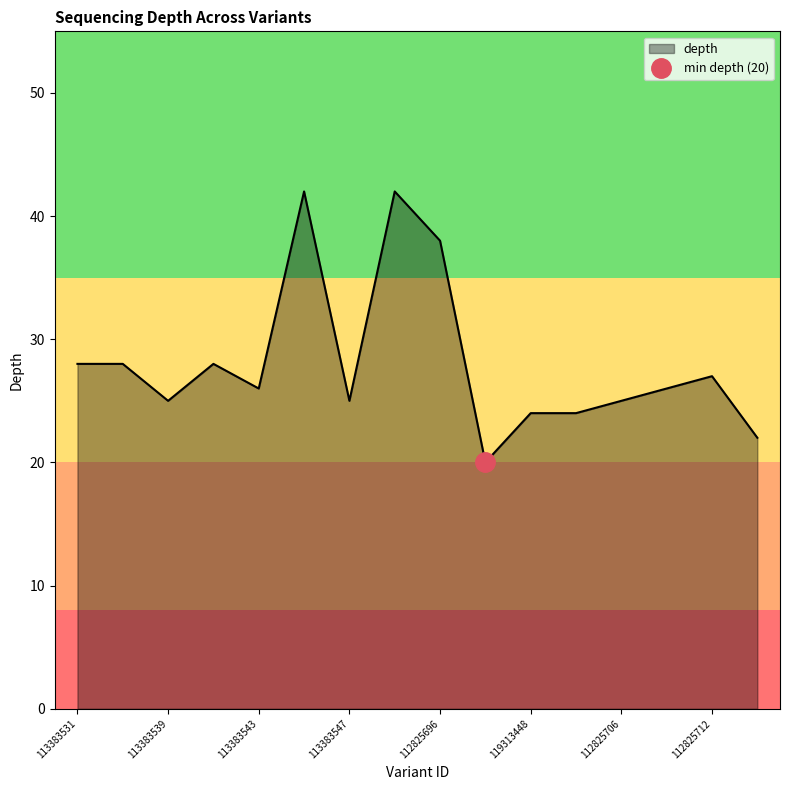

True or false: the data has more than 1 interior local peaks.

True